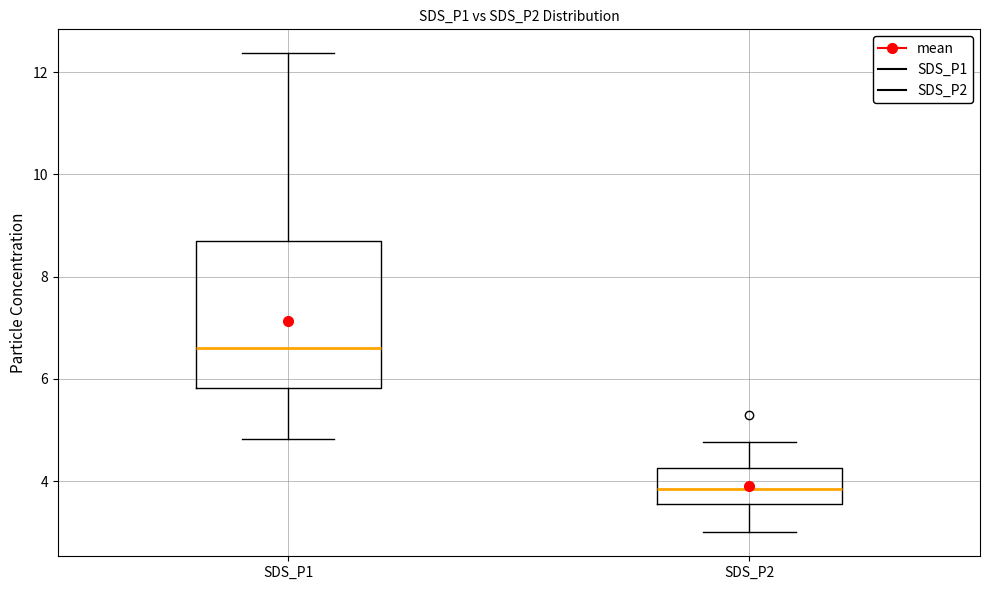

Reading left to right, read every box against the y-axis: the position of its median line, the range the box covers, and the ends of its whiskers. The values are not printed on the chart, so give them approximately, as read against the axis.

SDS_P1: median 6.6, box 5.8 to 8.8, whiskers 4.8 to 12.4
SDS_P2: median 3.8, box 3.6 to 4.2, whiskers 3.0 to 4.8